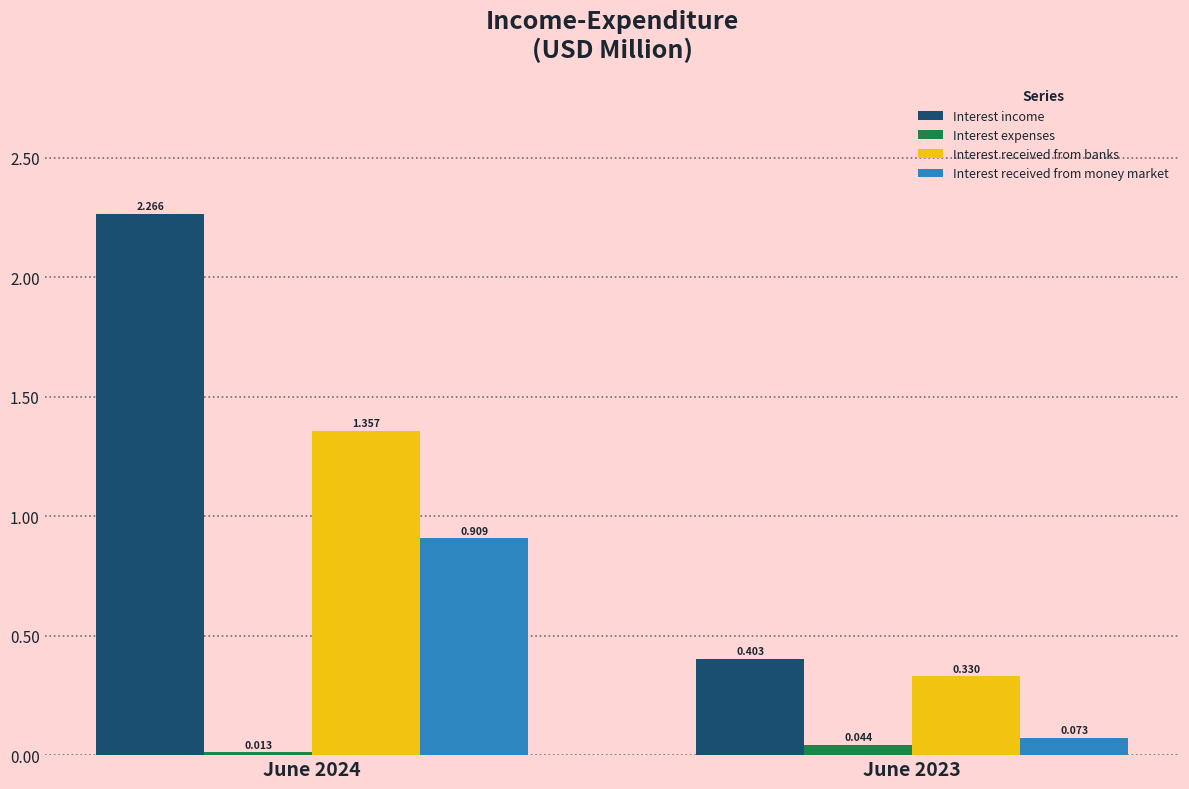

Which series has the largest range (max minus min)?

Interest income